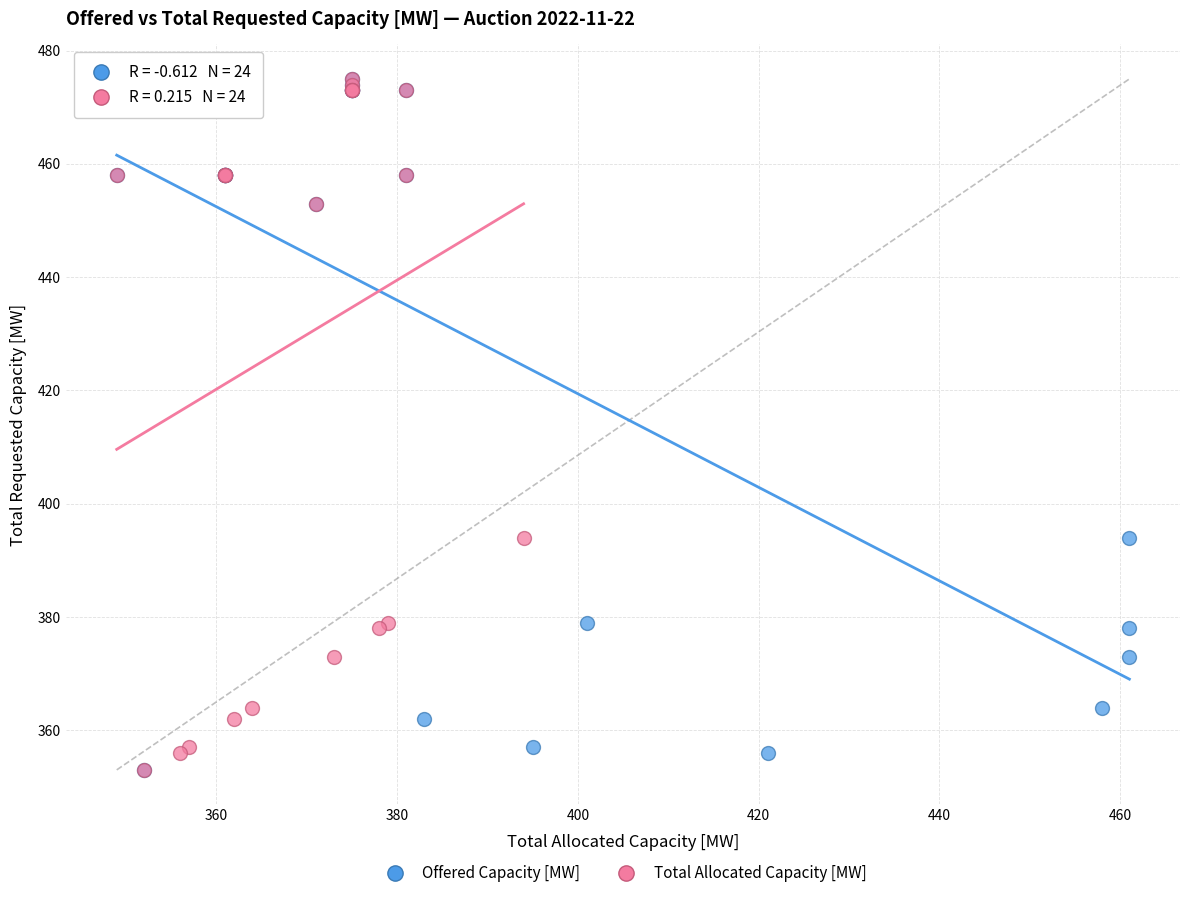

What are all the series names shown in the legend?

Offered Capacity [MW], Total Allocated Capacity [MW]